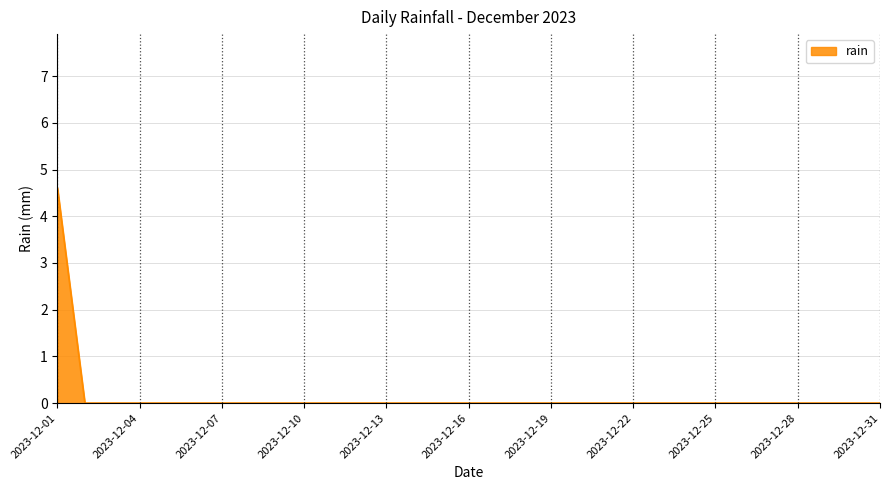

What is the difference between the maximum and minimum values?

4.6